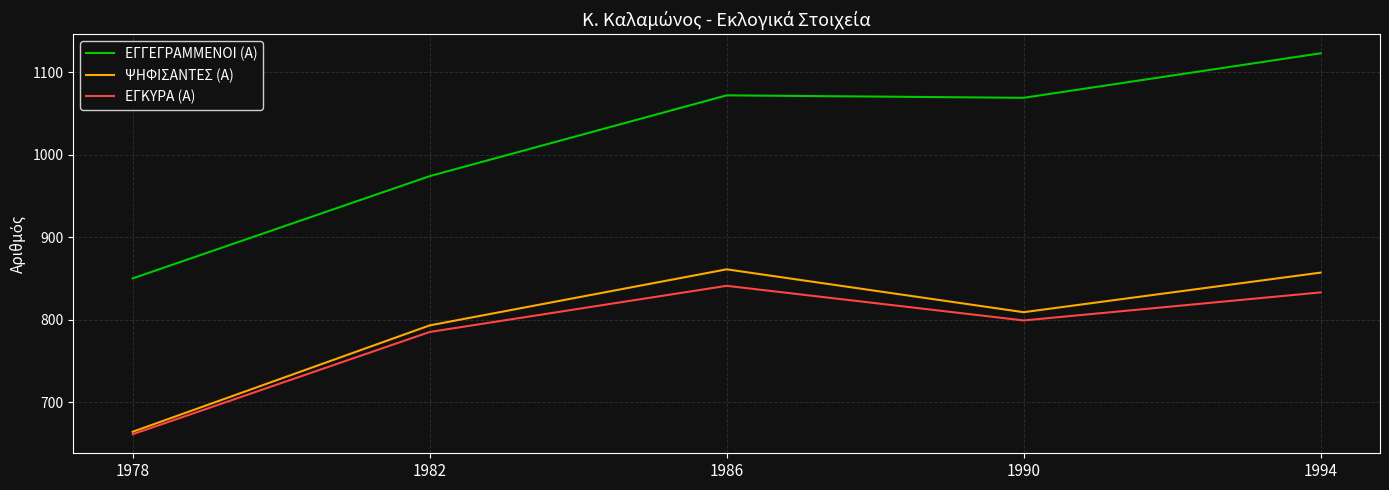

Where is the first local maximum for ΨΗΦΙΣΑΝΤΕΣ (Α)?

1986